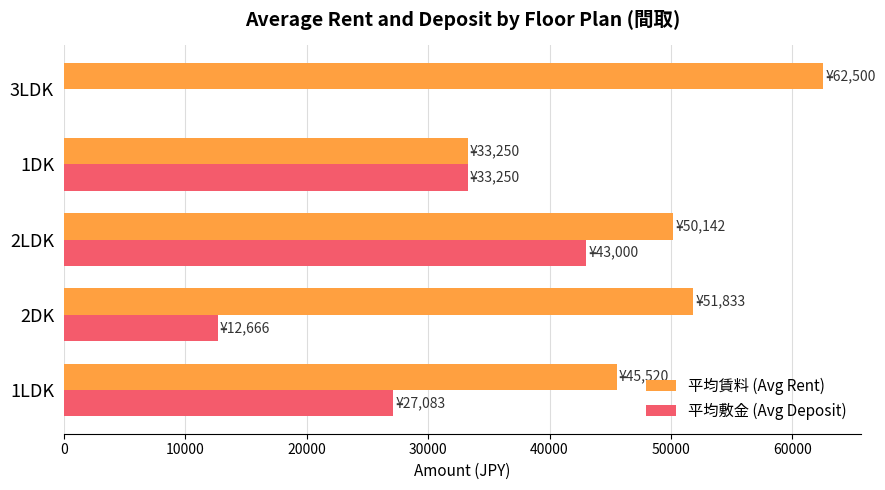

What is the total value across all series at 2DK?

64500.0